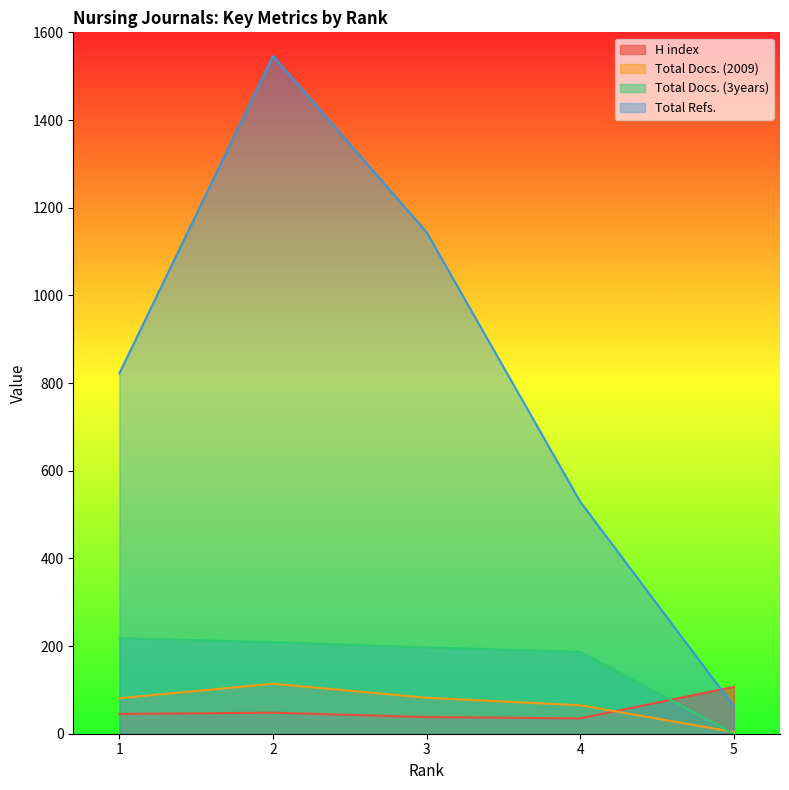

Reading right to left, list all the values displayed in this chart.

H index: 1=45	2=48	3=38	4=35	5=107
Total Docs. (2009): 1=81	2=114	3=82	4=65	5=4
Total Docs. (3years): 1=218	2=209	3=197	4=187	5=0
Total Refs.: 1=822	2=1546	3=1144	4=529	5=62